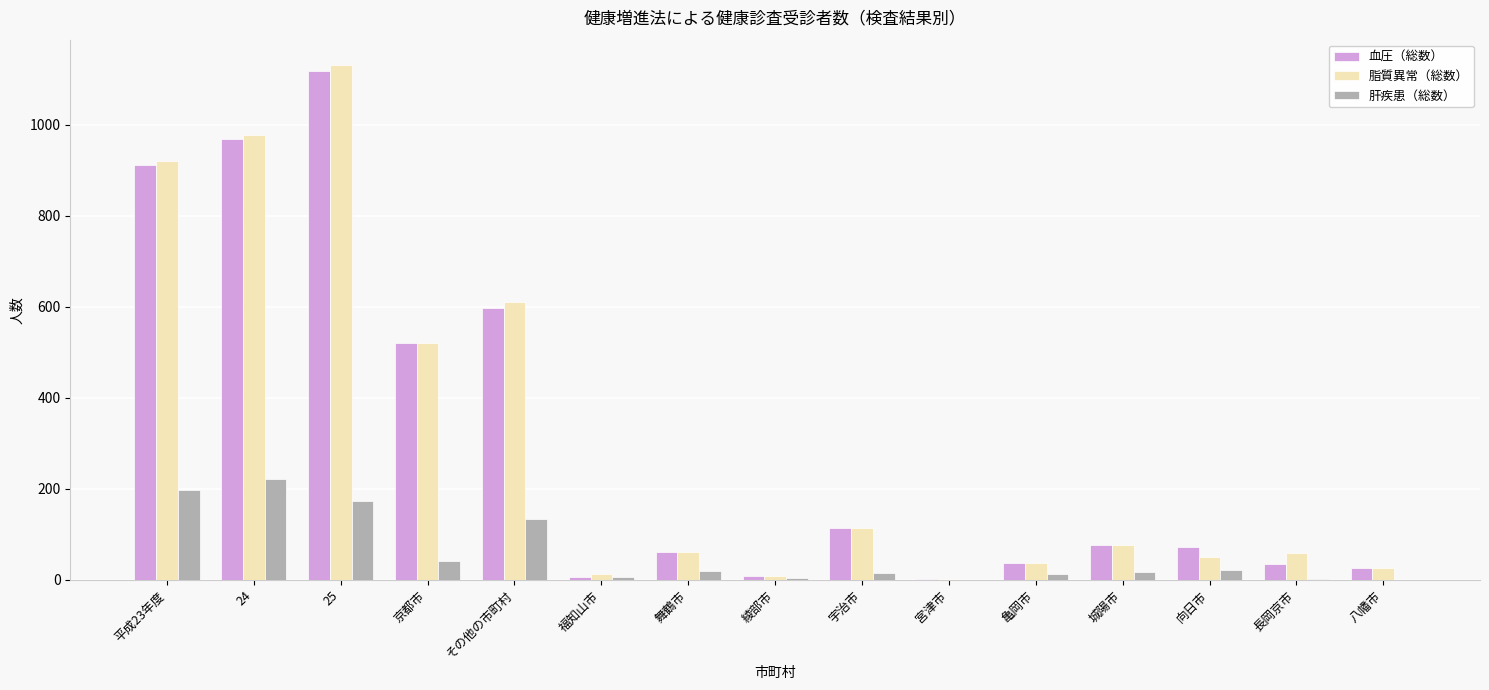

Which series changed the most between 24 and 福知山市?

脂質異常（総数）